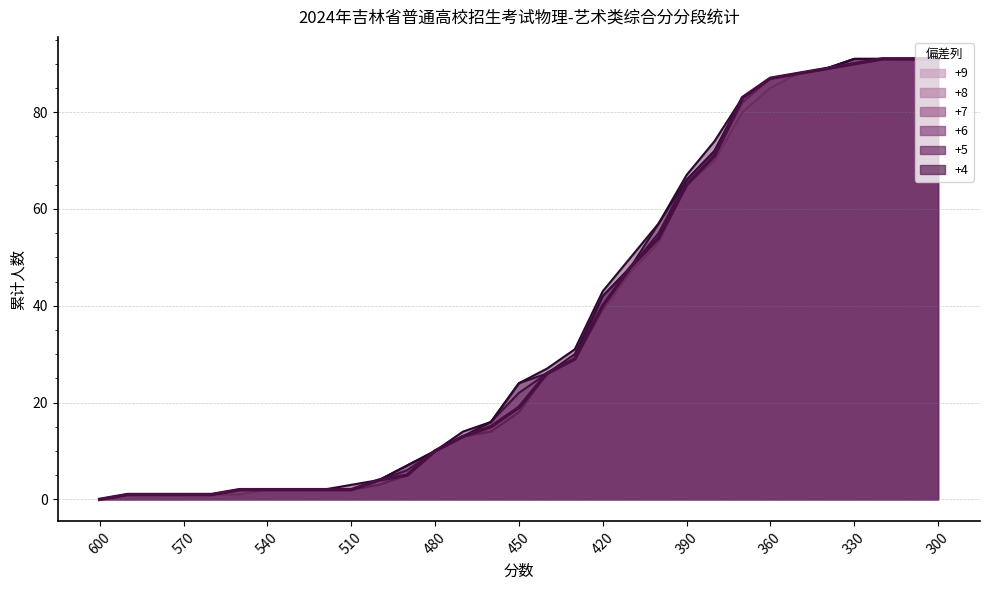

Reading right to left, list all the values displayed in this chart.

+9: 300=91	310=91	320=91	330=90	340=89	350=88	360=85	370=80	380=70	390=65	400=53	410=47	420=39	430=29	440=26	450=18	460=14	470=13	480=10	490=5	500=3	510=2	520=2	530=2	540=2	550=1	560=1	570=1	580=1	590=1	600=0
+8: 300=91	310=91	320=91	330=90	340=89	350=88	360=87	370=82	380=71	390=65	400=54	410=48	420=40	430=29	440=26	450=18	460=14	470=13	480=10	490=5	500=3	510=2	520=2	530=2	540=2	550=2	560=1	570=1	580=1	590=1	600=0
+7: 300=91	310=91	320=91	330=90	340=89	350=88	360=87	370=83	380=71	390=65	400=54	410=48	420=40	430=29	440=26	450=19	460=15	470=13	480=10	490=5	500=4	510=2	520=2	530=2	540=2	550=2	560=1	570=1	580=1	590=1	600=0
+6: 300=91	310=91	320=91	330=91	340=89	350=88	360=87	370=83	380=72	390=66	400=55	410=48	420=42	430=29	440=26	450=22	460=16	470=13	480=10	490=6	500=4	510=2	520=2	530=2	540=2	550=2	560=1	570=1	580=1	590=1	600=0
+5: 300=91	310=91	320=91	330=91	340=89	350=88	360=87	370=83	380=72	390=66	400=57	410=48	420=42	430=30	440=26	450=24	460=16	470=13	480=10	490=7	500=4	510=2	520=2	530=2	540=2	550=2	560=1	570=1	580=1	590=1	600=0
+4: 300=91	310=91	320=91	330=91	340=89	350=88	360=87	370=83	380=74	390=67	400=57	410=50	420=43	430=31	440=27	450=24	460=16	470=14	480=10	490=7	500=4	510=3	520=2	530=2	540=2	550=2	560=1	570=1	580=1	590=1	600=0